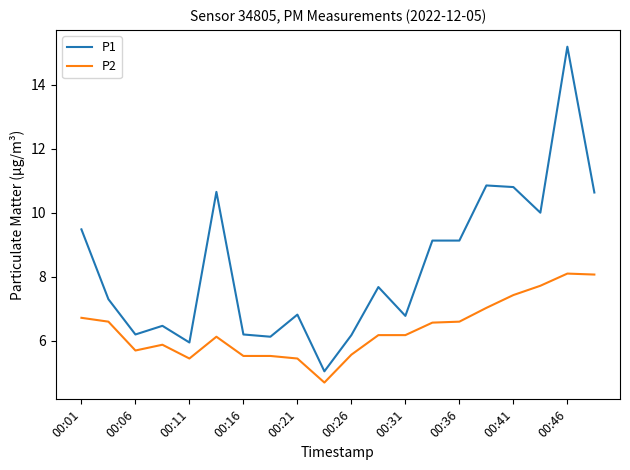

Which series has the widest spread of values?

P1